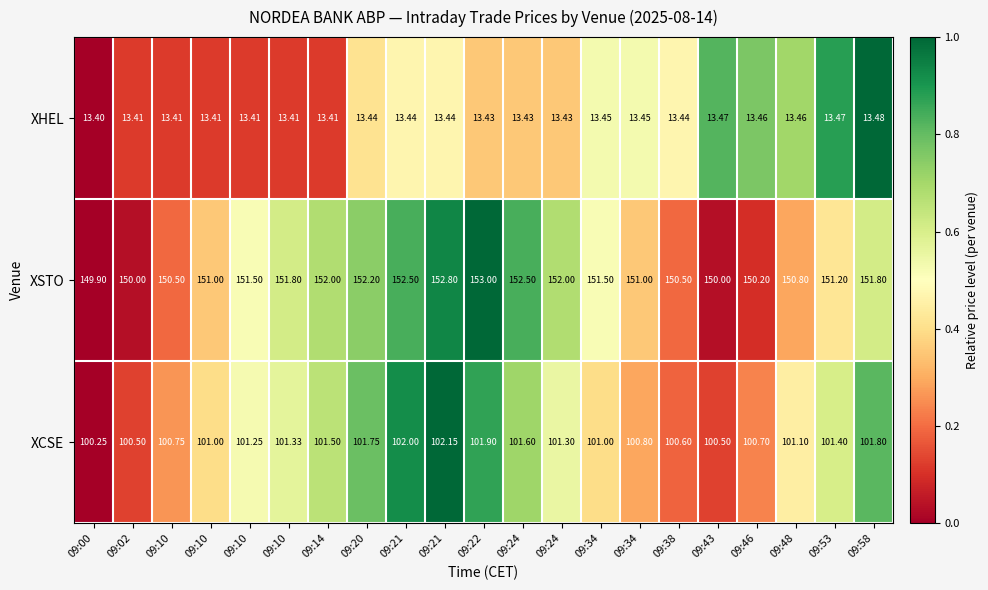

How many data points in XSTO are less than 151?

7